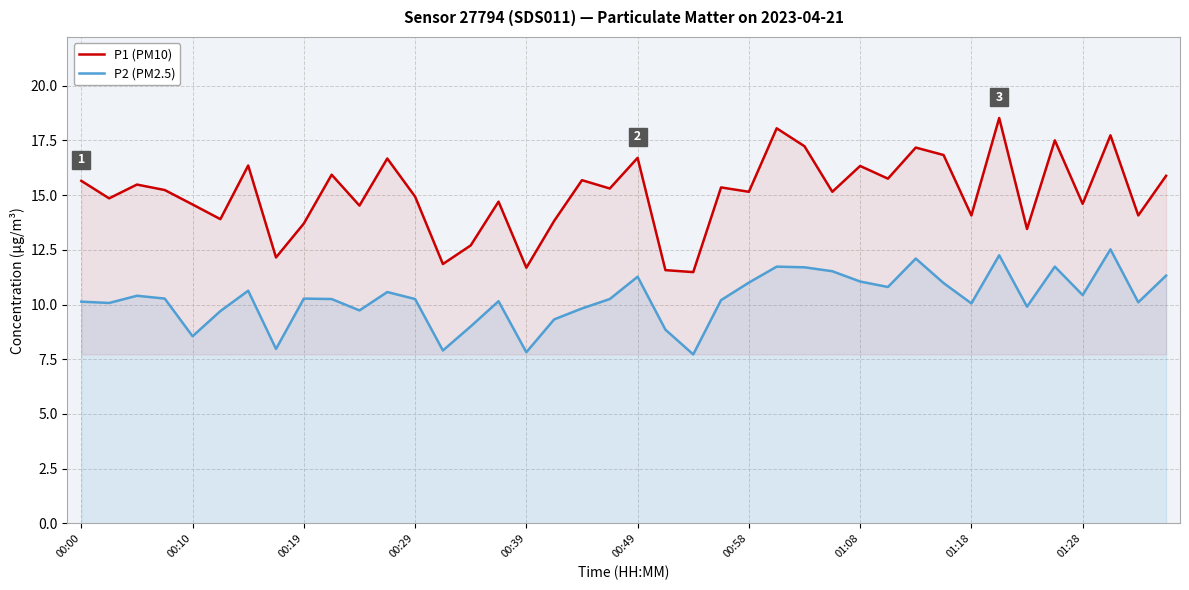

In P2 (PM2.5), how many points are lower than both neighbors (excluding endpoints)?

12